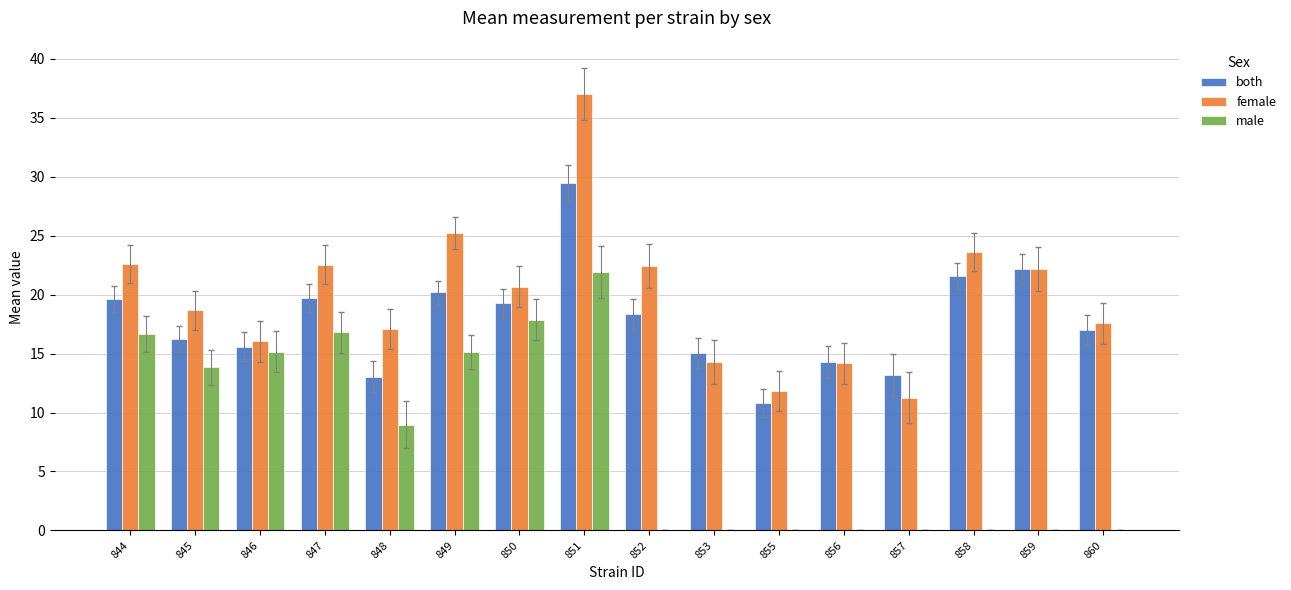

What is the sum of all female values?

317.1